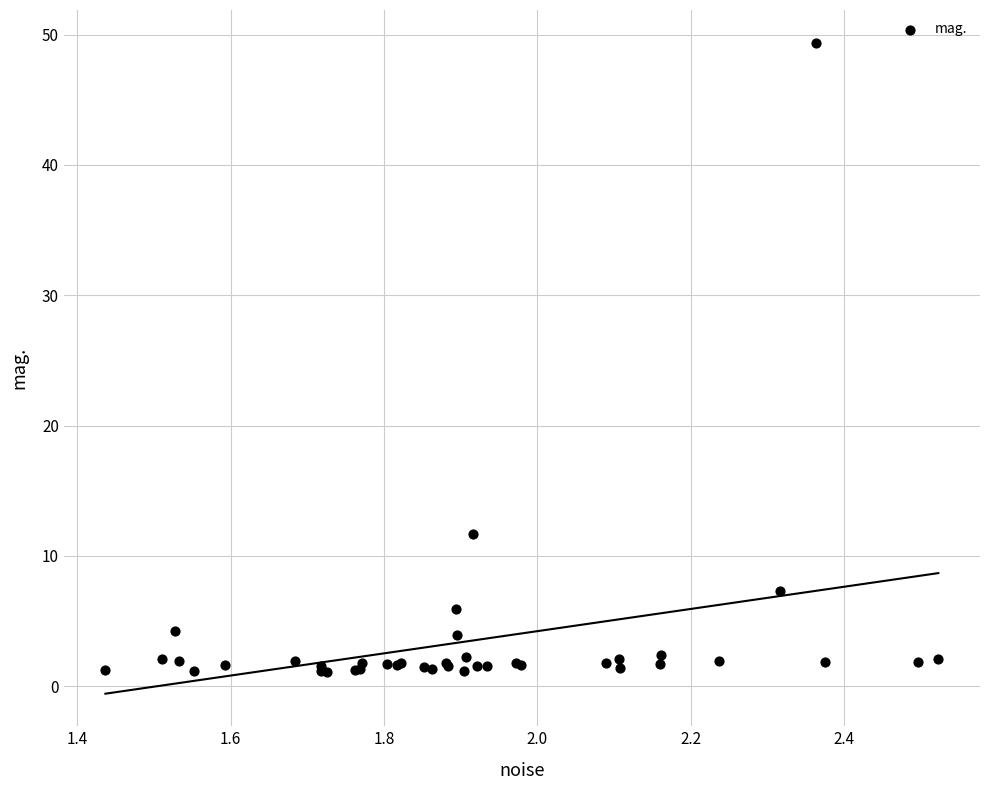

What Y value in the scatter plot is closest to 25?

11.7